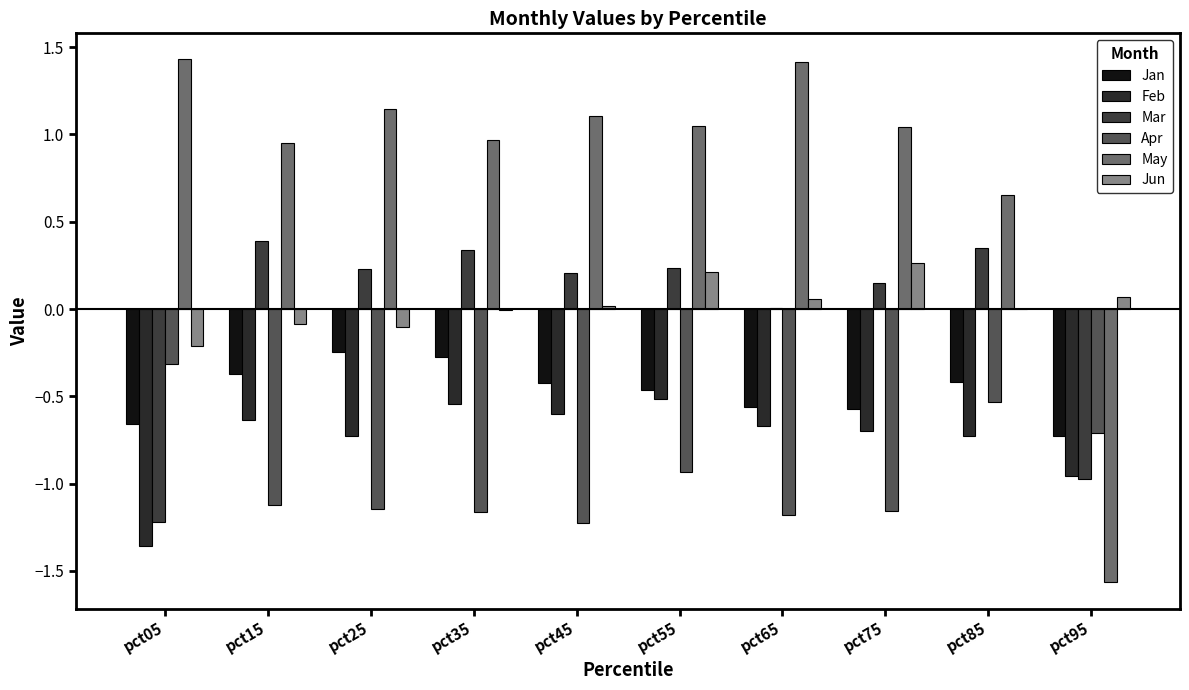

Reading left to right, extract all data points from this chart.

Jan: pct05=-0.7	pct15=-0.4	pct25=-0.2	pct35=-0.3	pct45=-0.4	pct55=-0.5	pct65=-0.6	pct75=-0.6	pct85=-0.4	pct95=-0.7
Feb: pct05=-1.4	pct15=-0.6	pct25=-0.7	pct35=-0.5	pct45=-0.6	pct55=-0.5	pct65=-0.7	pct75=-0.7	pct85=-0.7	pct95=-1.0
Mar: pct05=-1.2	pct15=0.4	pct25=0.2	pct35=0.3	pct45=0.2	pct55=0.2	pct65=0.0	pct75=0.1	pct85=0.3	pct95=-1.0
Apr: pct05=-0.3	pct15=-1.1	pct25=-1.1	pct35=-1.2	pct45=-1.2	pct55=-0.9	pct65=-1.2	pct75=-1.2	pct85=-0.5	pct95=-0.7
May: pct05=1.4	pct15=1.0	pct25=1.1	pct35=1.0	pct45=1.1	pct55=1.0	pct65=1.4	pct75=1.0	pct85=0.7	pct95=-1.6
Jun: pct05=-0.2	pct15=-0.1	pct25=-0.1	pct35=-0.0	pct45=0.0	pct55=0.2	pct65=0.1	pct75=0.3	pct85=0.0	pct95=0.1